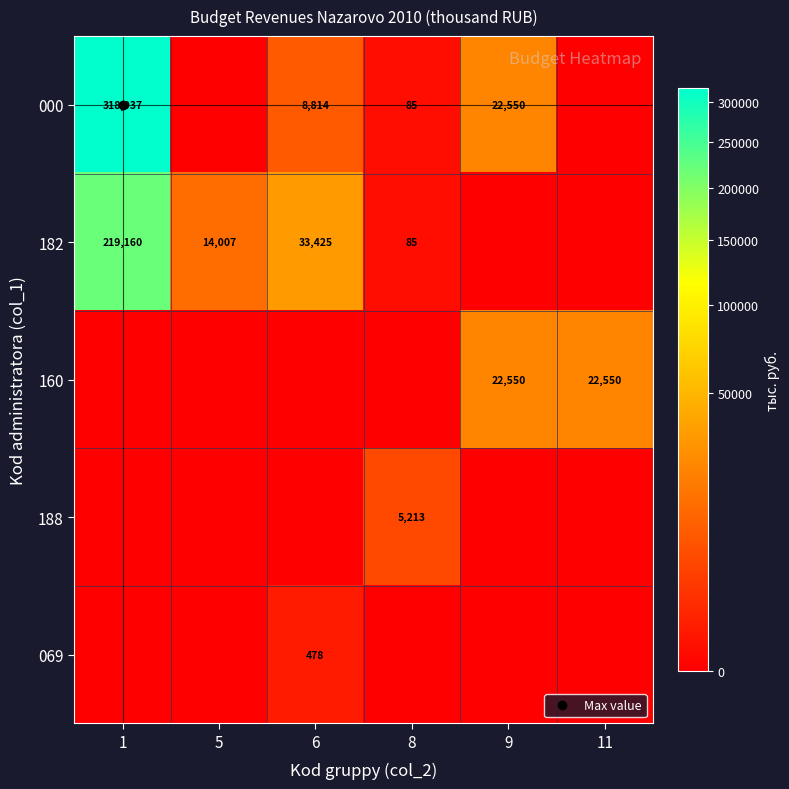

Count the number of categories in the chart.

6